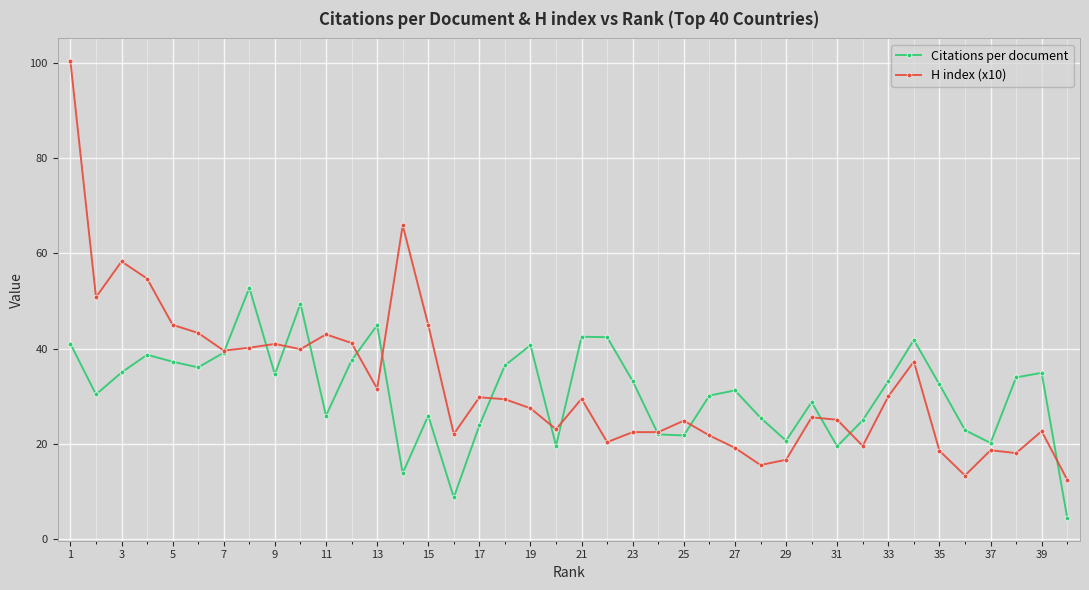

How many data points in H index (x10) are less than 29?

20